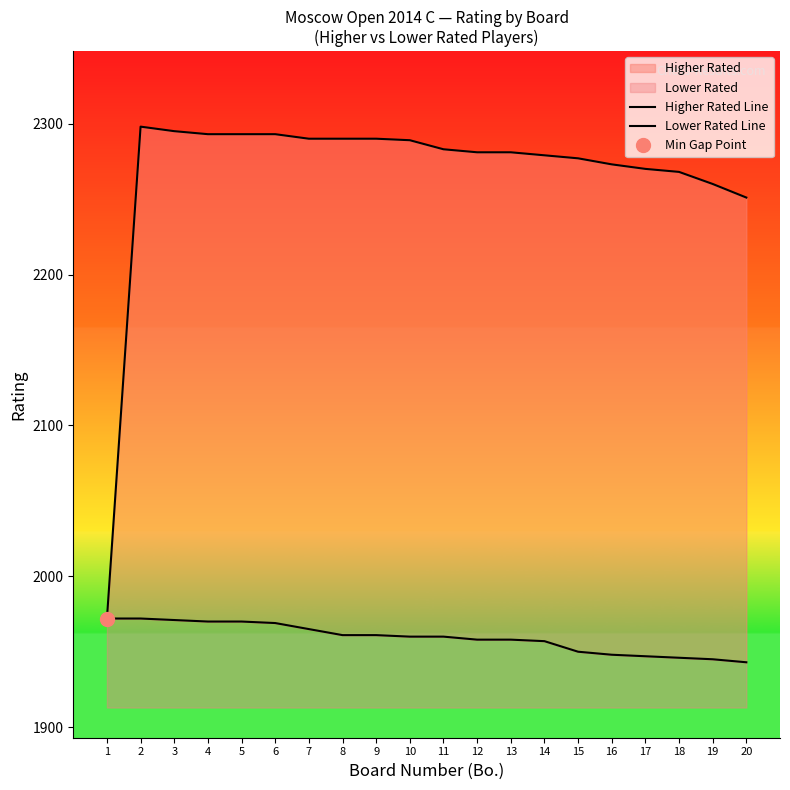

At which category is the sum across all series the highest?

2